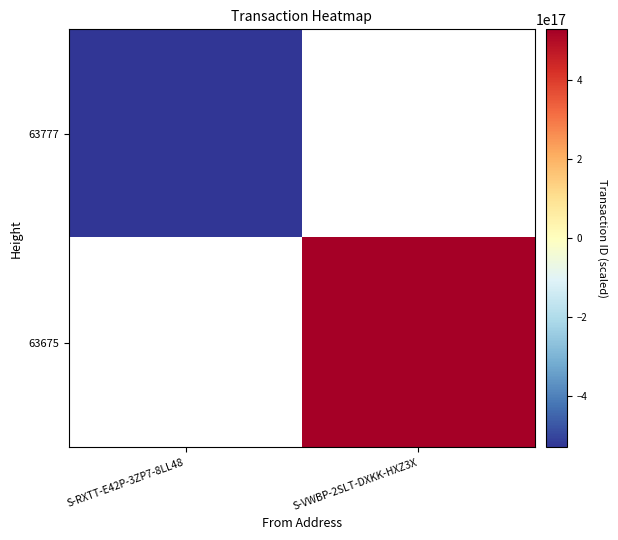

Which series has the largest range (max minus min)?

63777